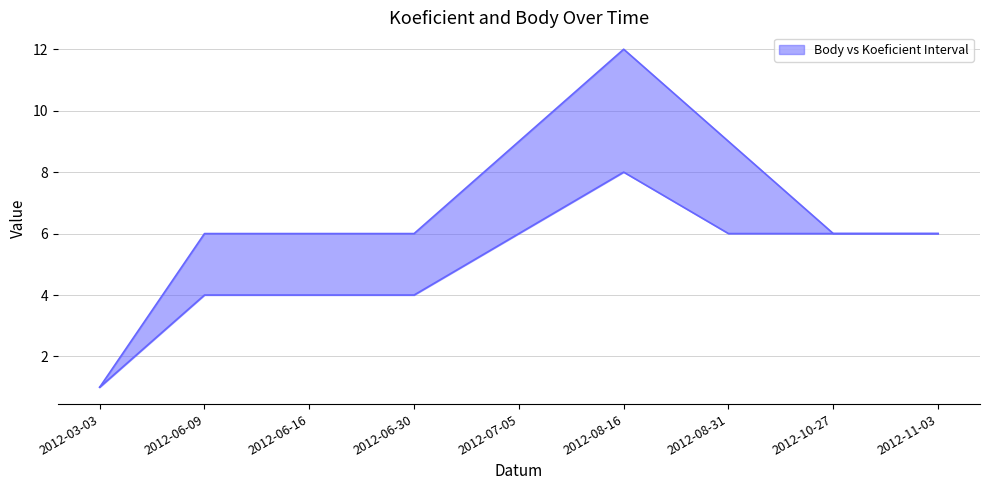

What is the total value across all series at 2012-11-03?

12